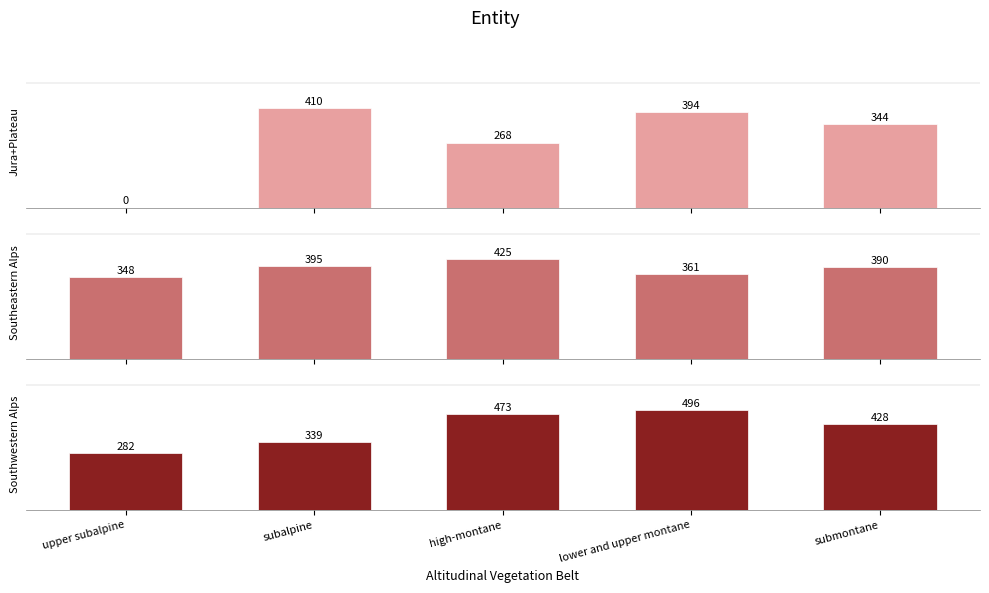

What is the value of the Jura + Plateau bar at the 2nd from the left?

410